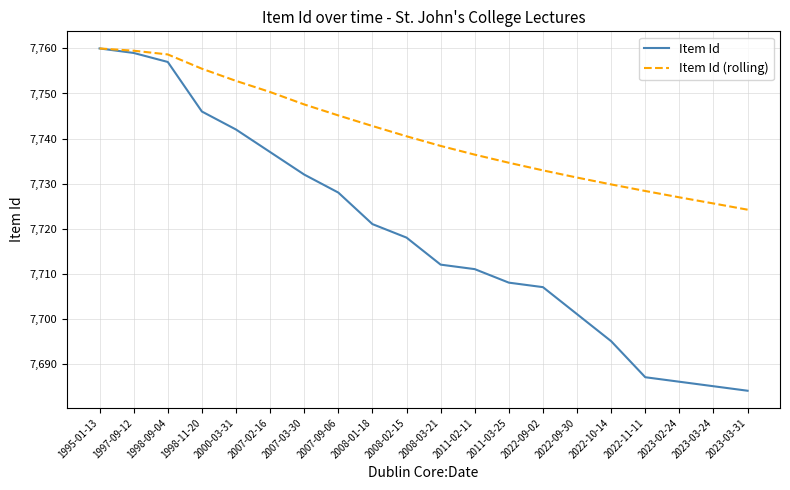

What is the smallest value displayed?

7684.0